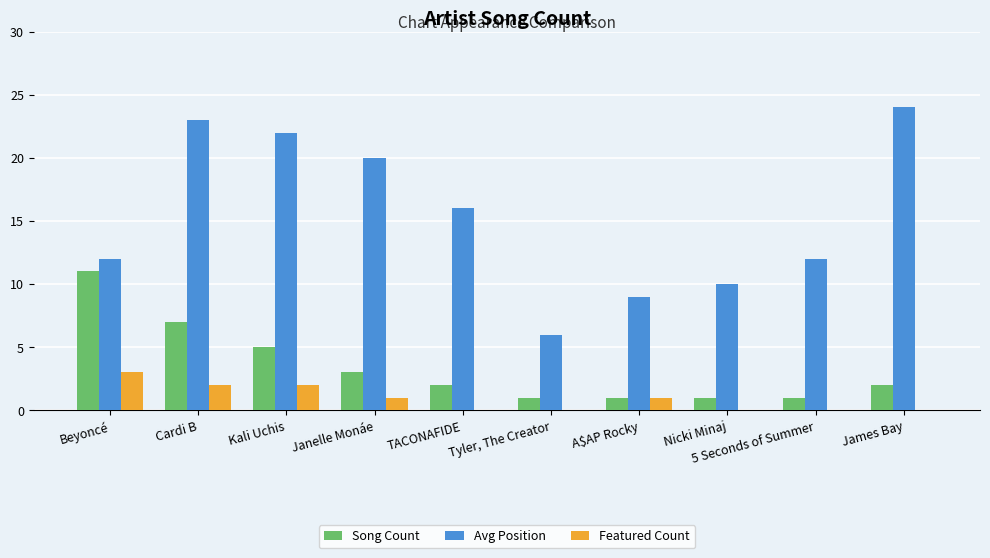

Is it true that Avg Position equals 5 at James Bay?

False